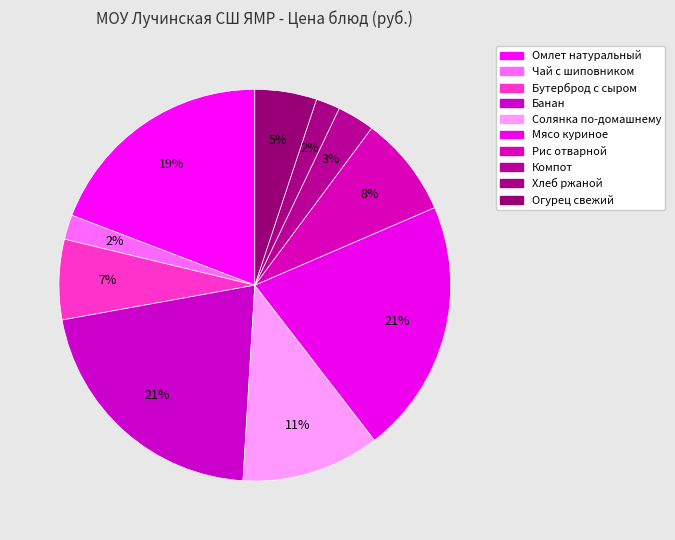

The Бутерброд с сыром slice represents 18% of the pie. True or false?

False